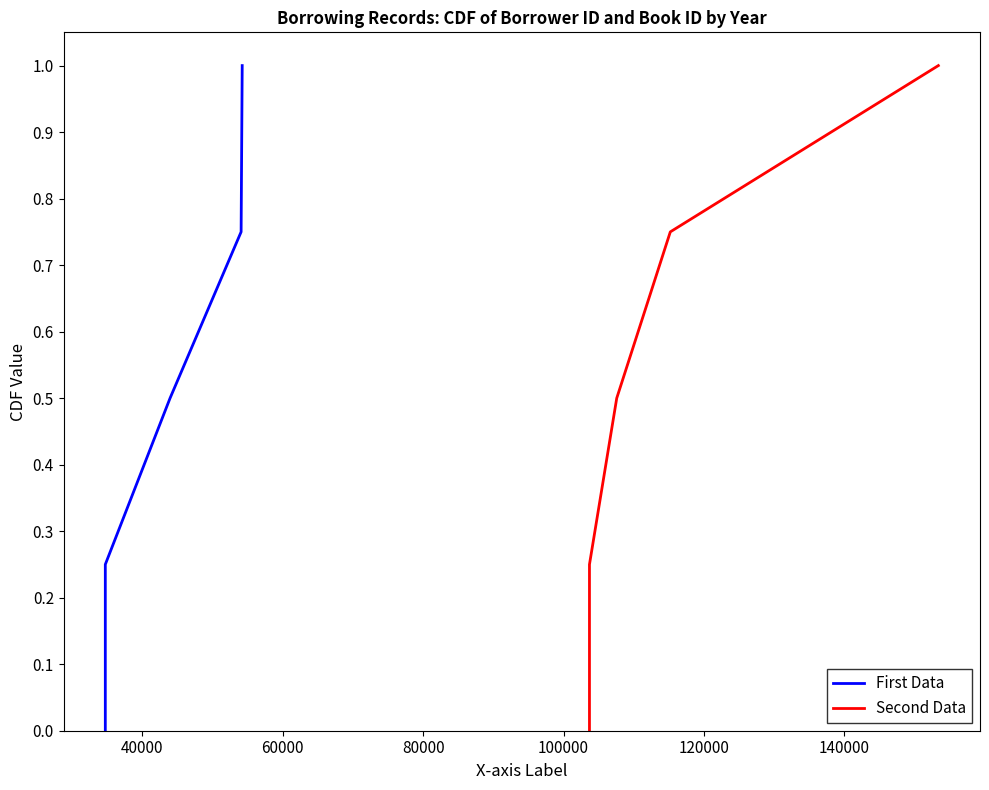

Is the value of First Data at 60000 greater than the value of Second Data at 80000?

No